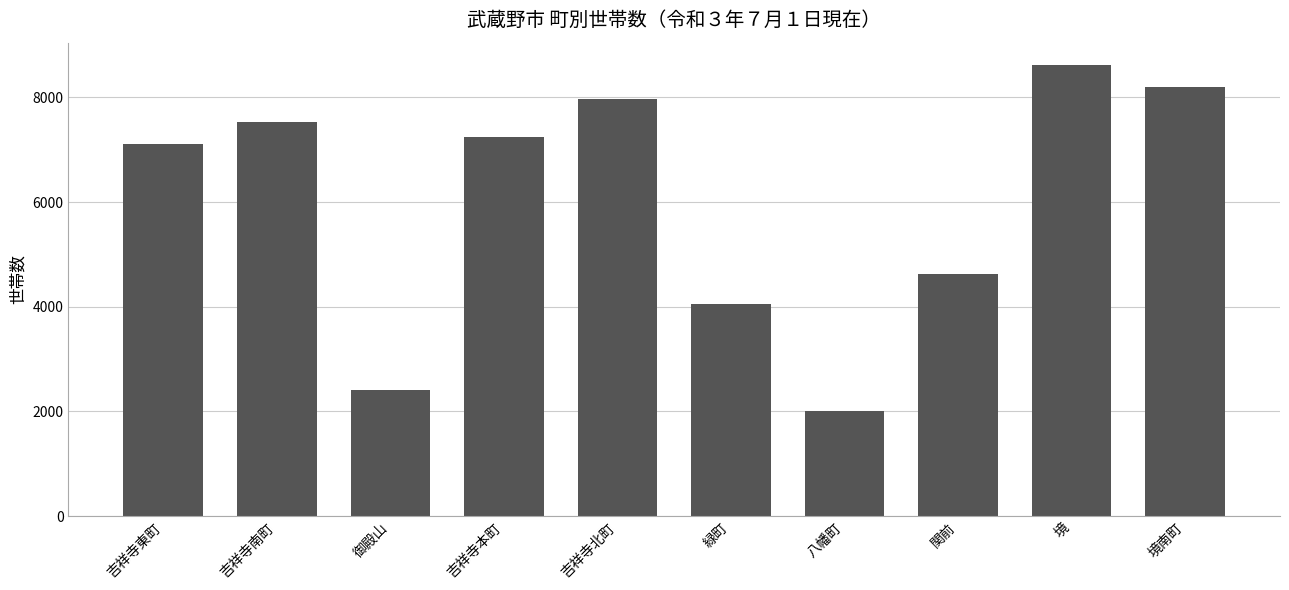

How many data points are less than 7242?

5